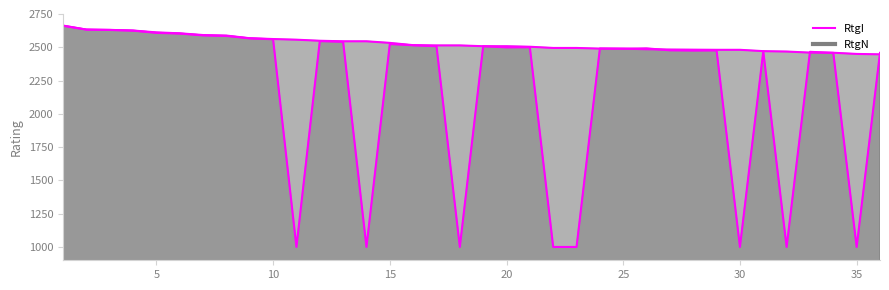

How many data points in RtgI_line are above 2514?

16